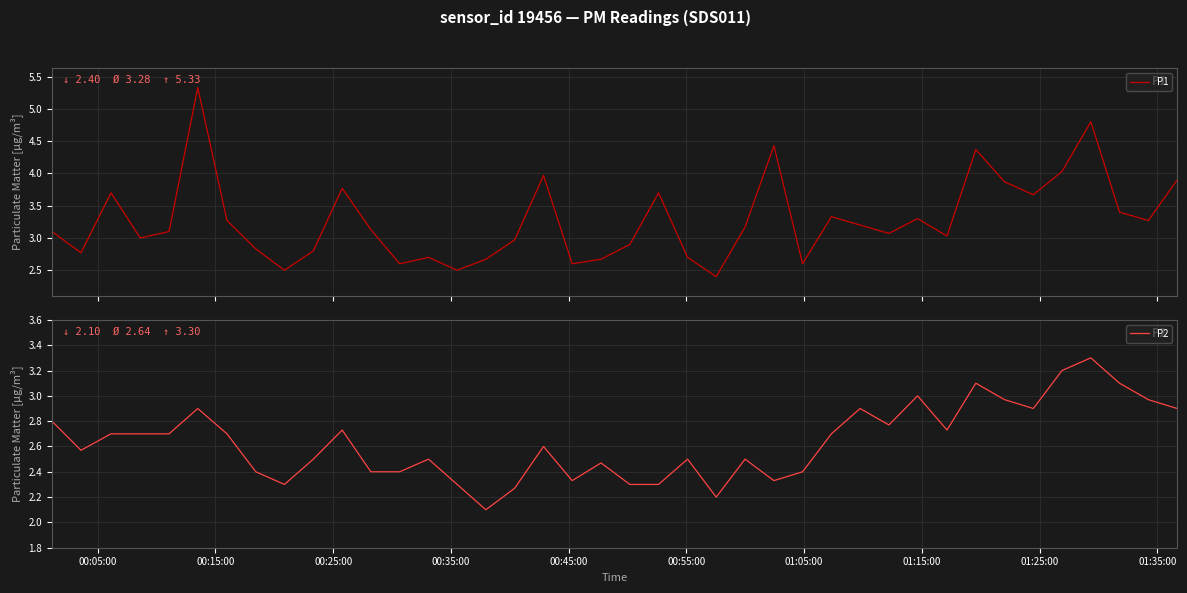

At how many categories does at least one series exceed 3?

24